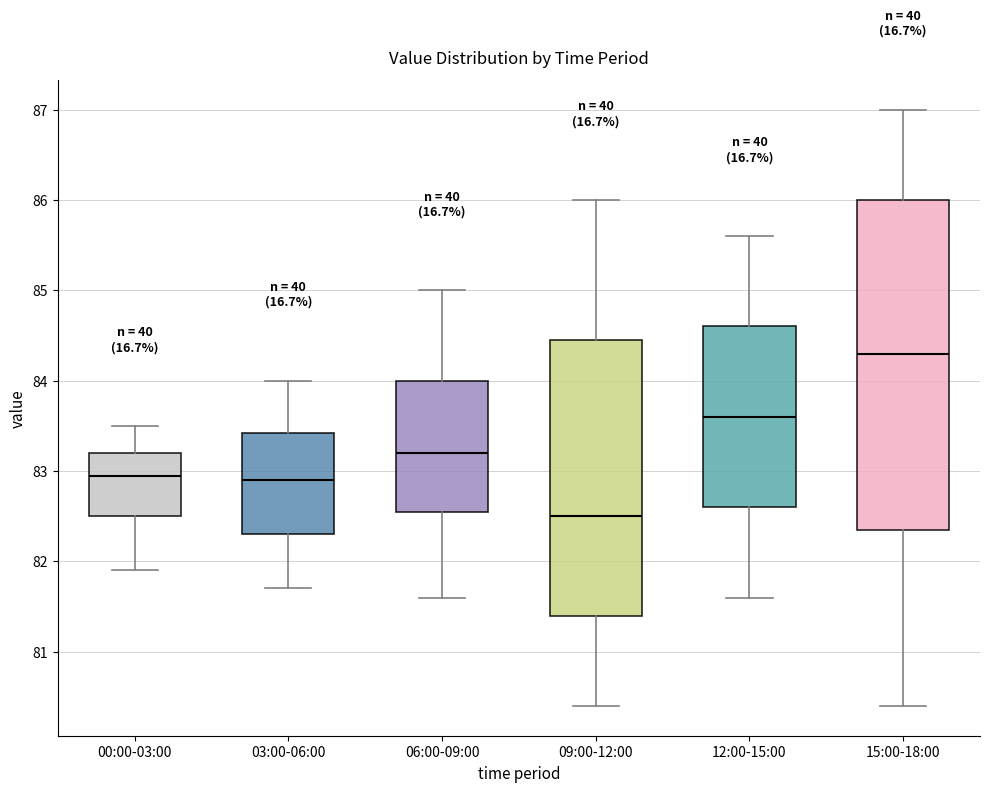

Which box has the lowest median line?

09:00-12:00